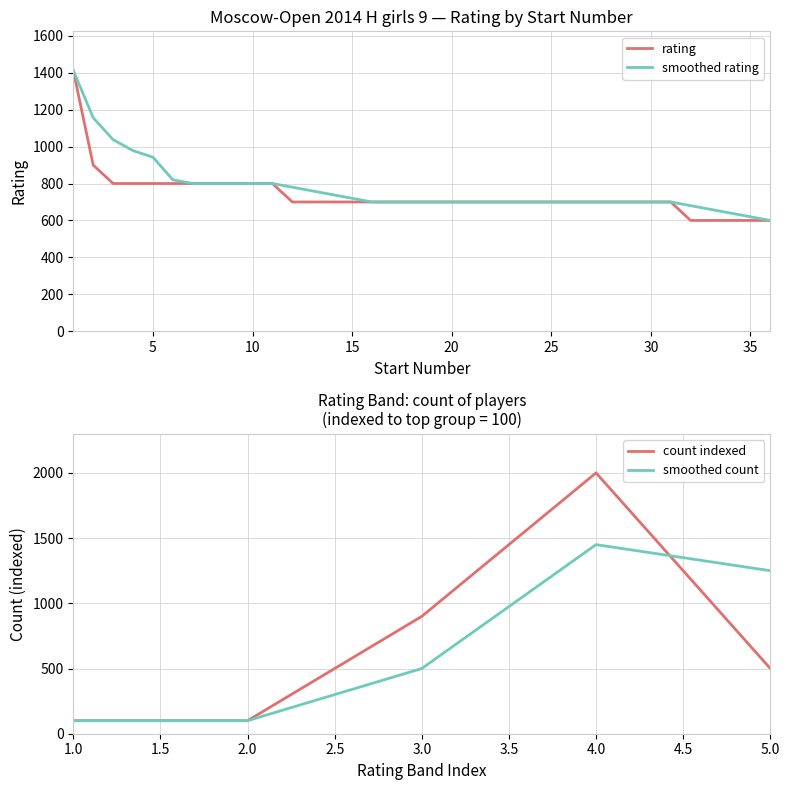

True or false: there are more than 0 points higher than both neighbors.

False